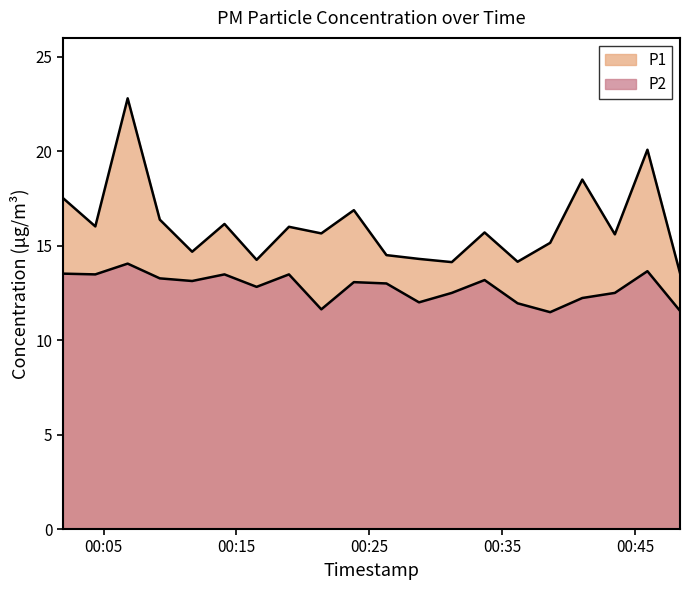

At which category does P2 reach its first local valley?

2023-06-19T00:04:23